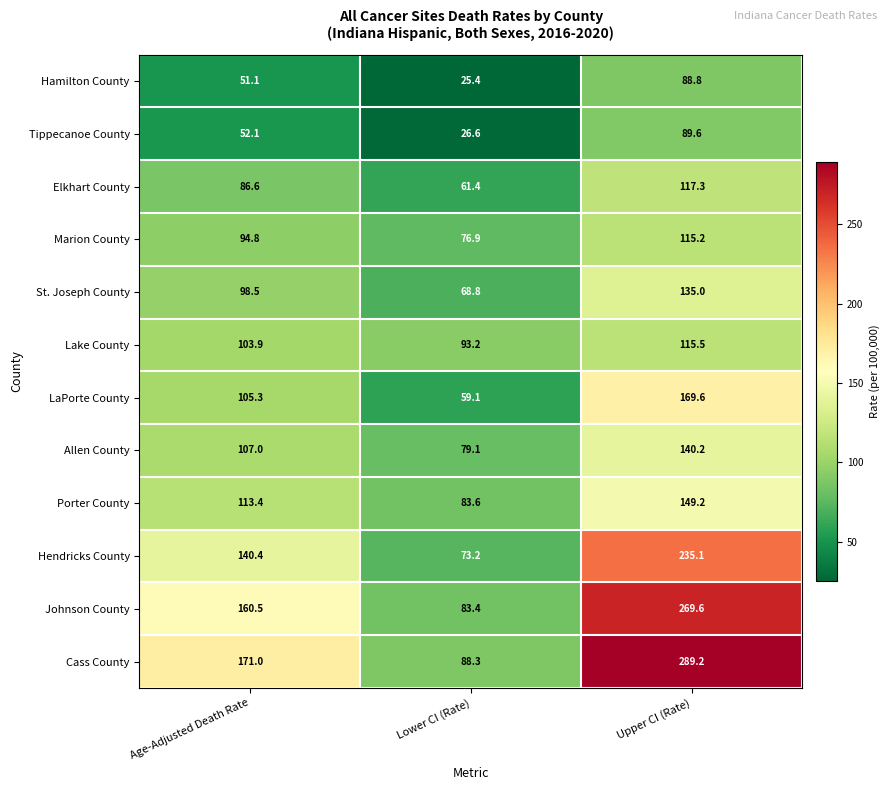

Which series has the largest total across all categories?

Cass County